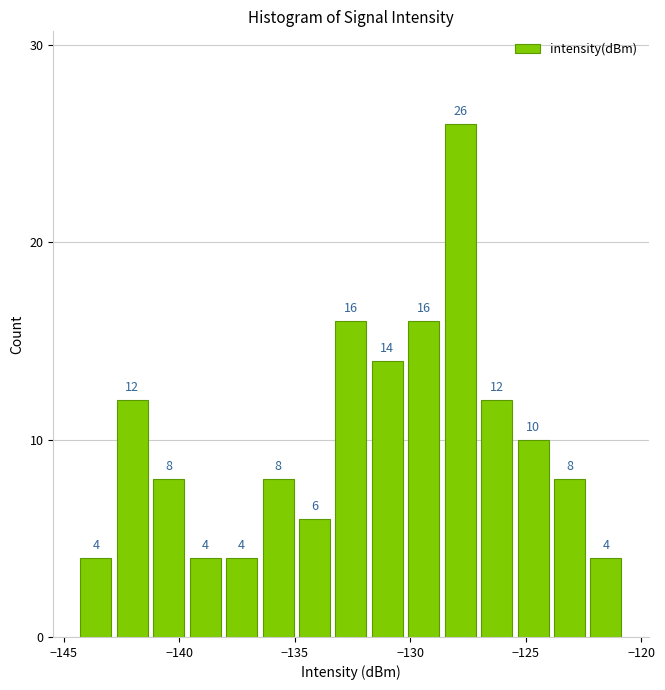

Around what value on the x-axis is the tallest bar? Give the approximate position of its centre, as read against the axis.

-128.0